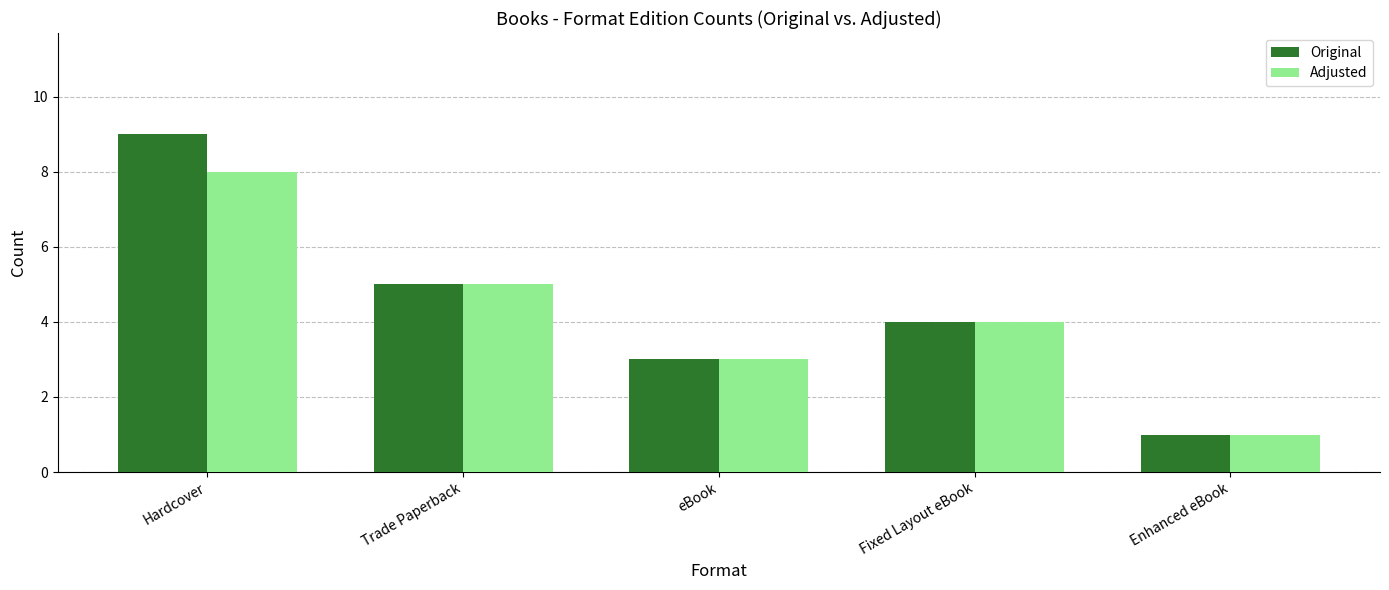

Rank the series by their maximum value, from lowest to highest.

Adjusted, Original